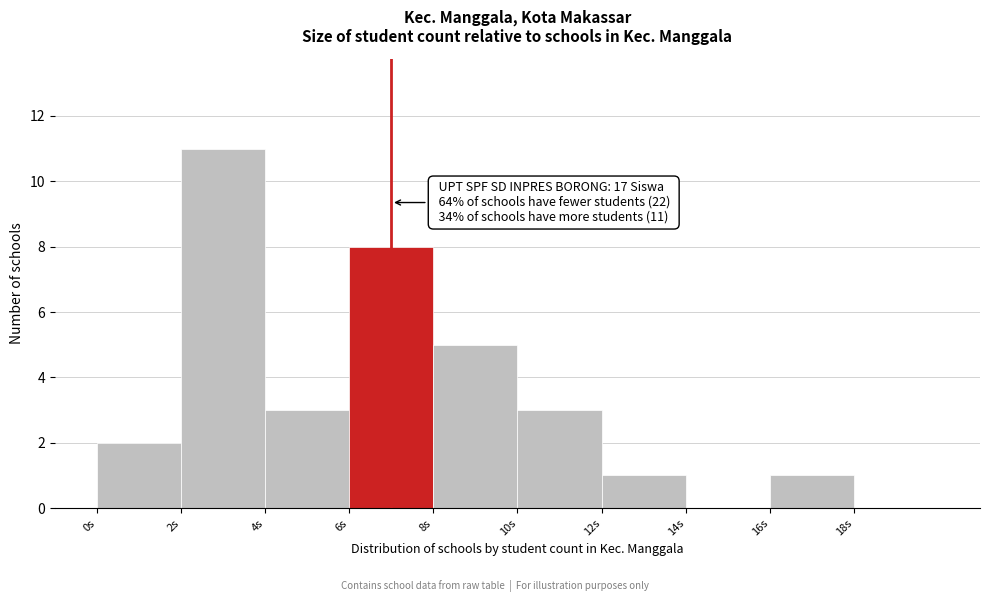

Which range on the x-axis has the tallest bar?

2 to 4